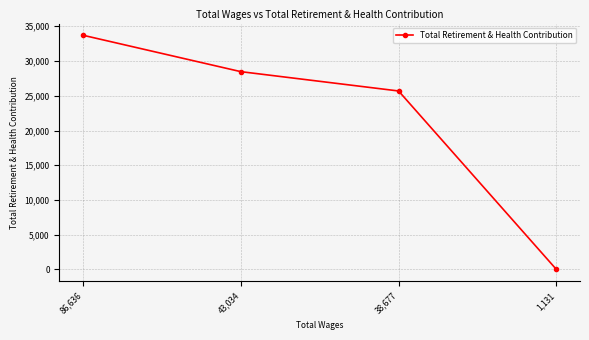

True or false: the data shows 46507 at 43,034.

False